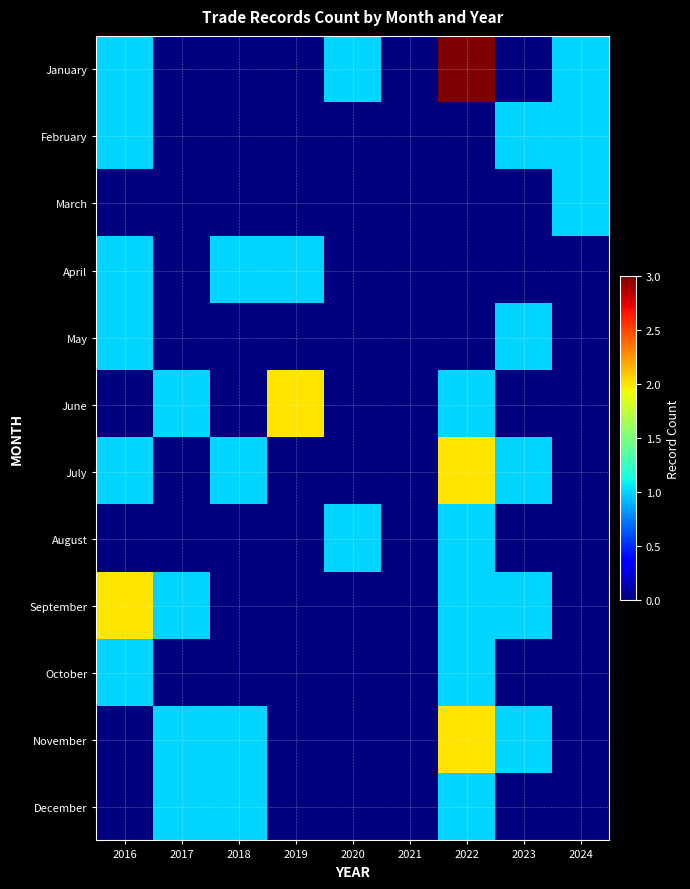

Between 2019 and 2023, which is larger?

2019